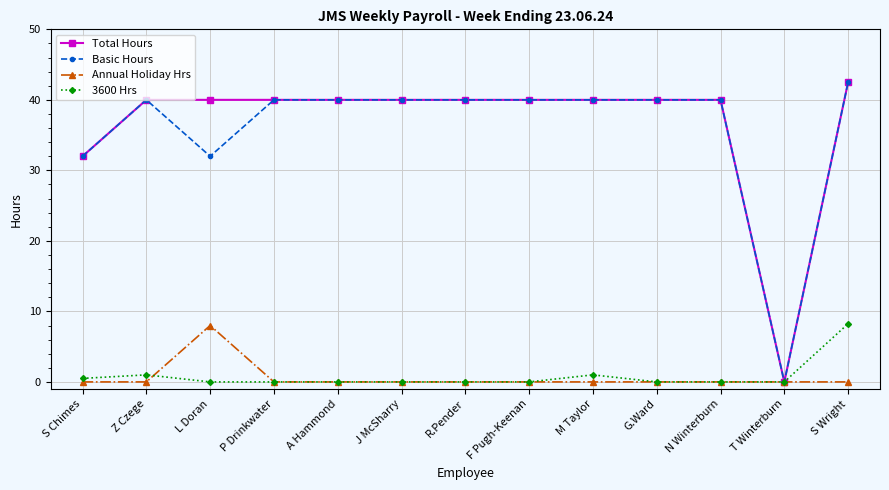

What is the maximum value shown in the chart?

42.5